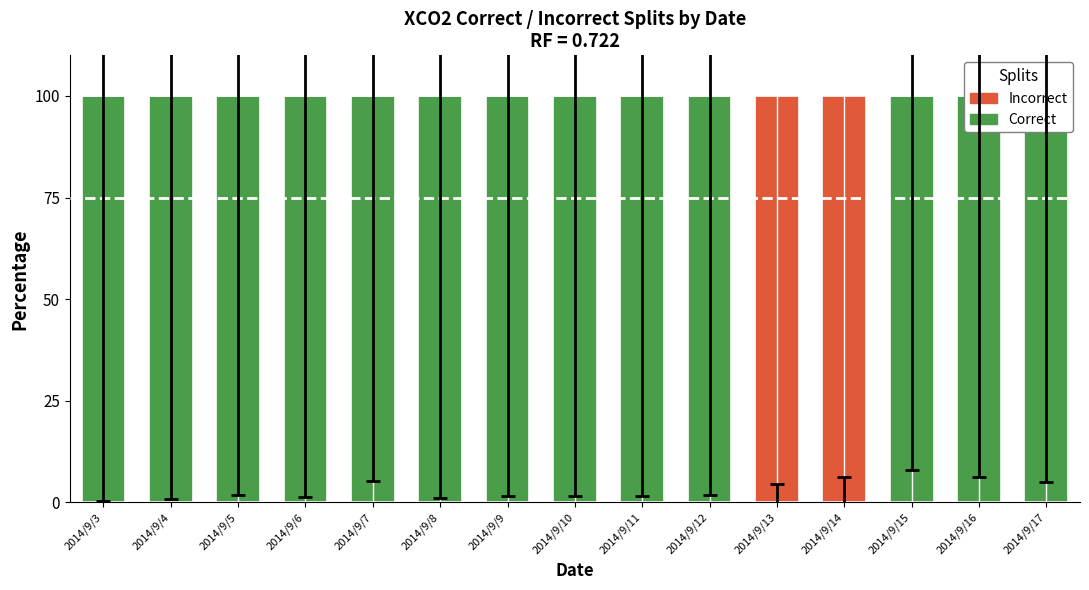

The value of Incorrect at 2014/9/6 is 43.6. True or false?

False